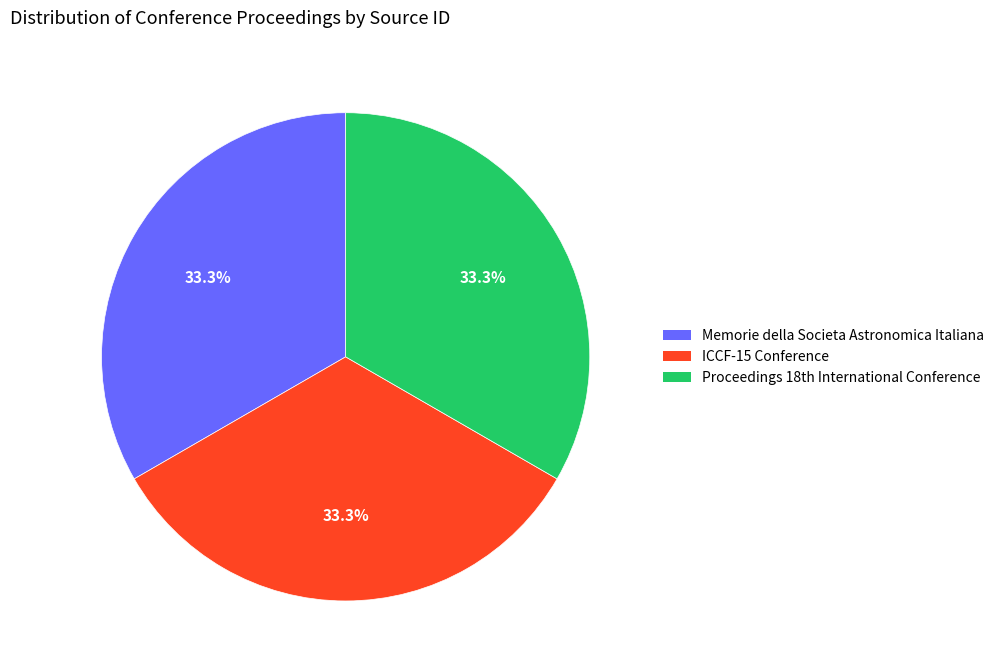

Is there any slice that represents more than half of the pie?

No